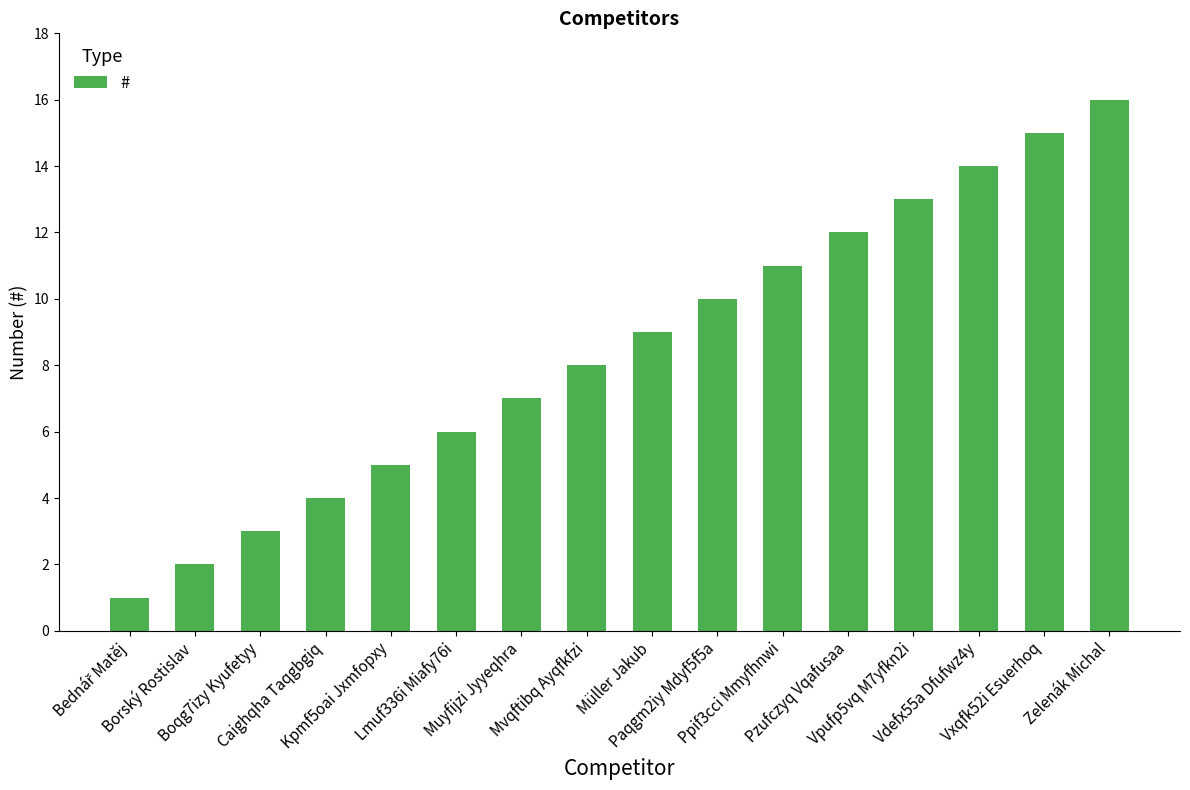

What is the difference between the maximum and second lowest values?

14